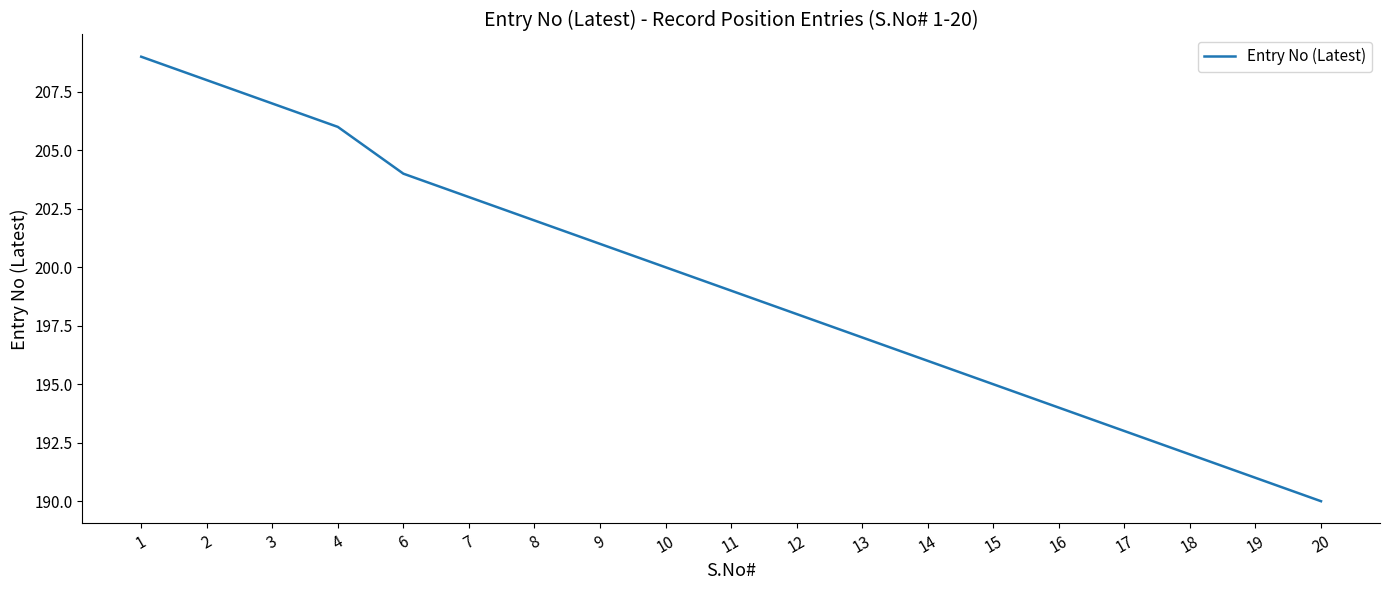

What is the sum of all values?

3785